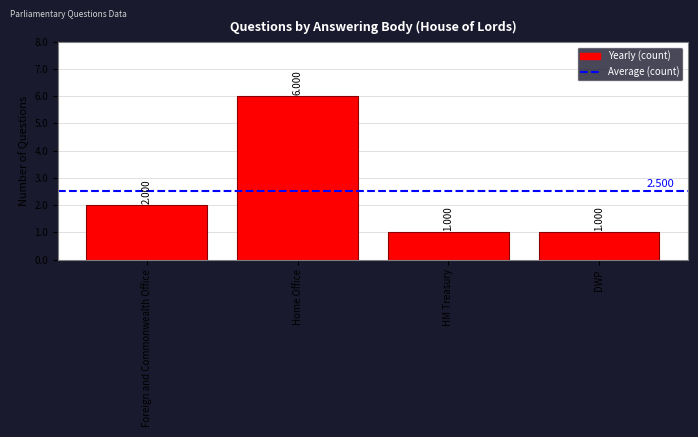

What is the greatest value displayed?

6